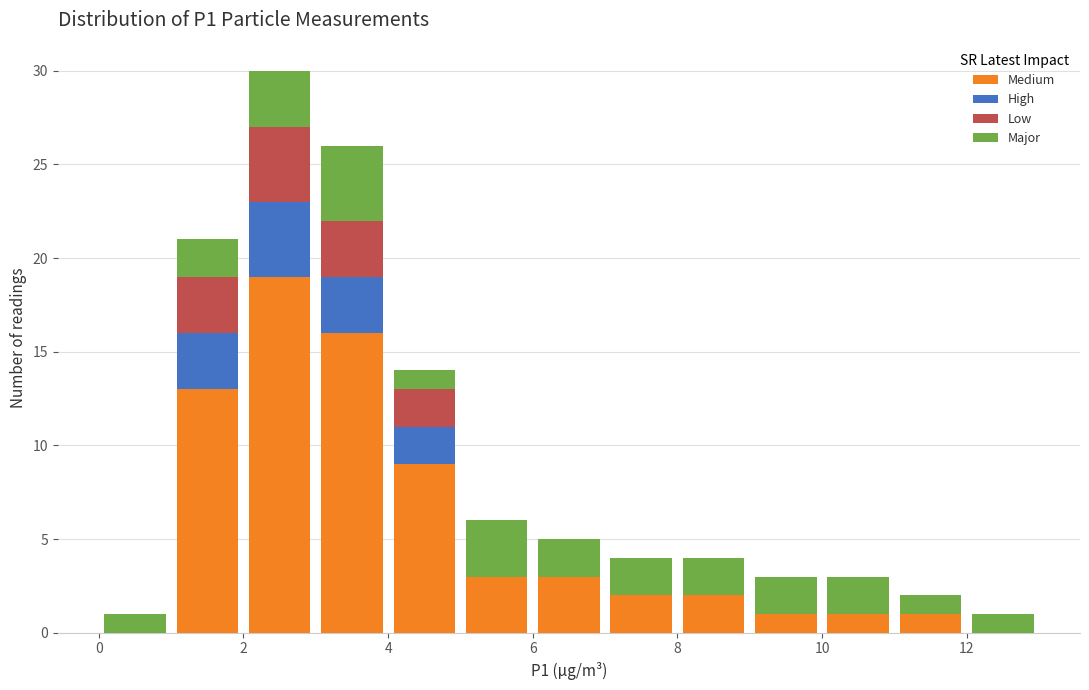

Which range on the x-axis has the tallest stacked bar (by total height)?

2 to 3